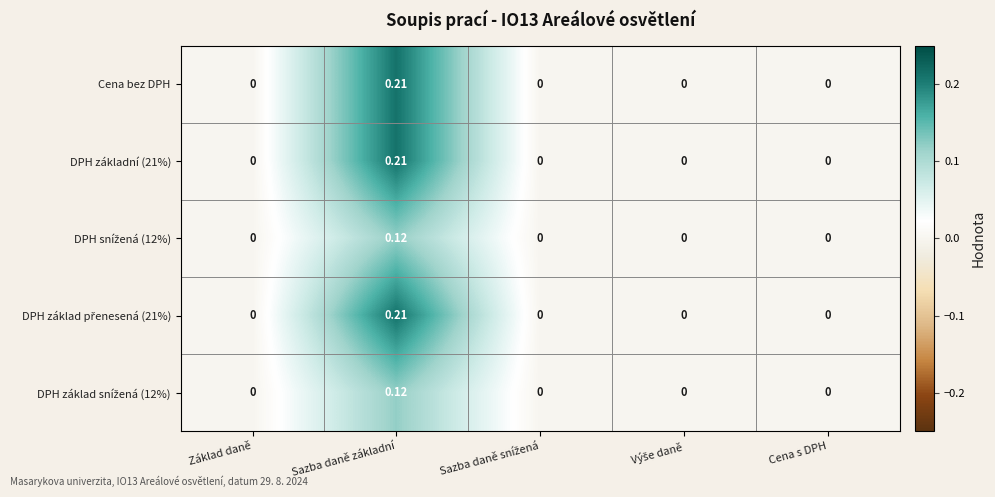

At which category is the sum across all series the highest?

Sazba daně základní